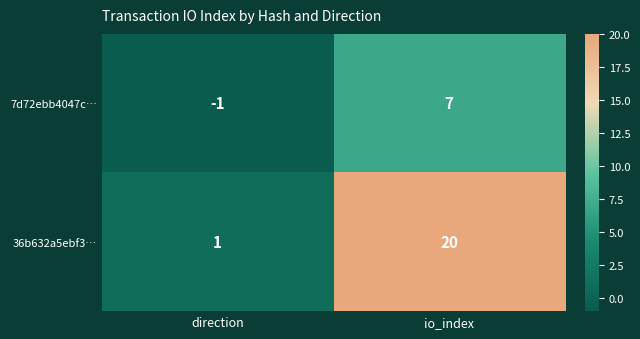

What is the highest value of the 7d72ebb4047c… series?

7